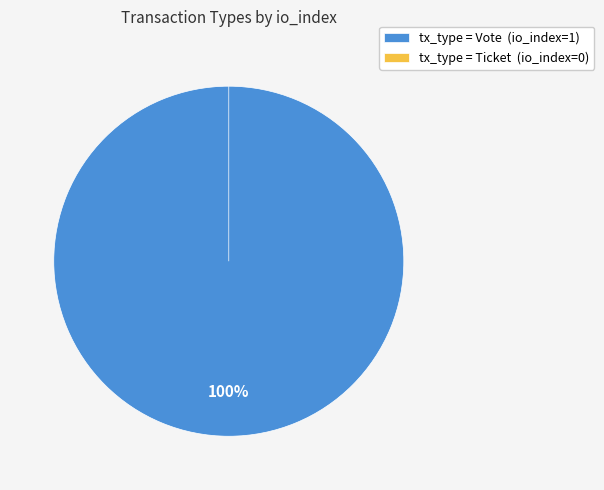

To the nearest percent, what is the difference between the largest and smallest slice percentages?

100%